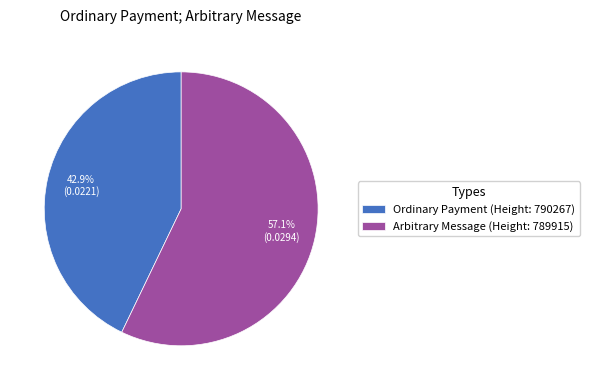

Is there a majority slice in this chart?

Yes